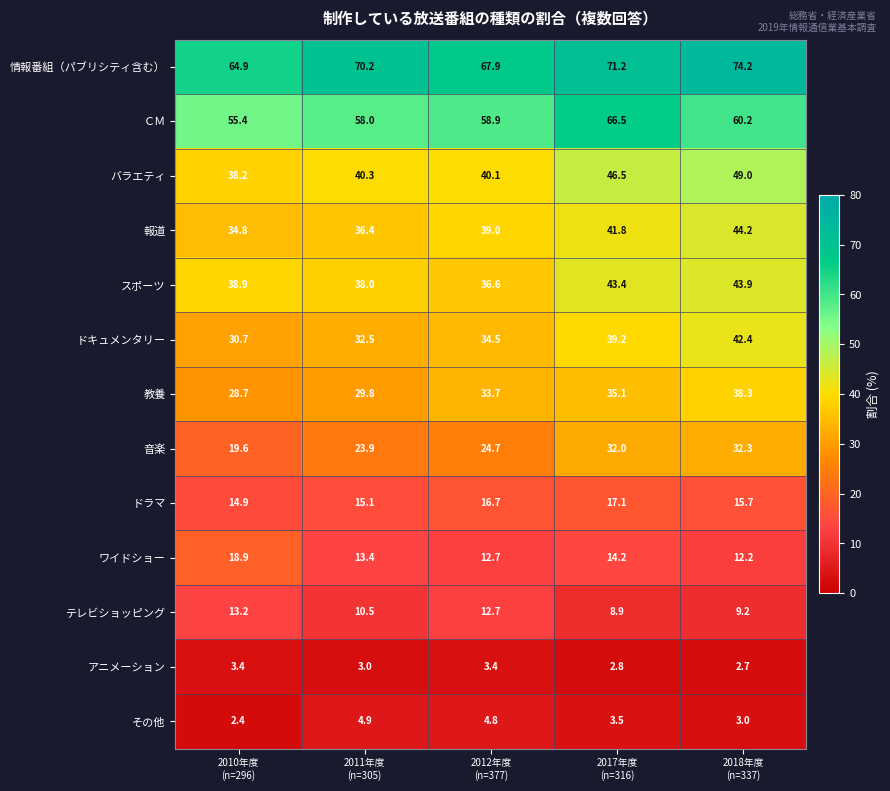

What is the total value across all series at 2012年度
(n=377)?

385.7